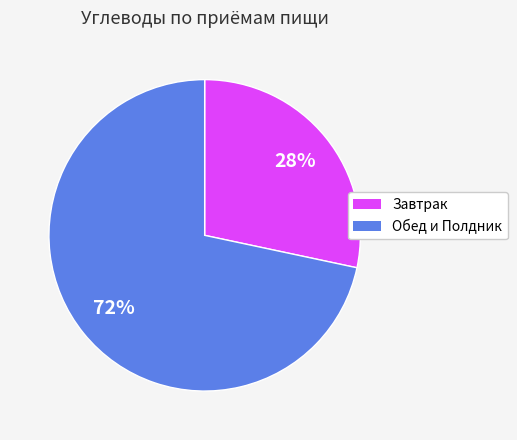

To the nearest percent, what is the average slice percentage?

50%